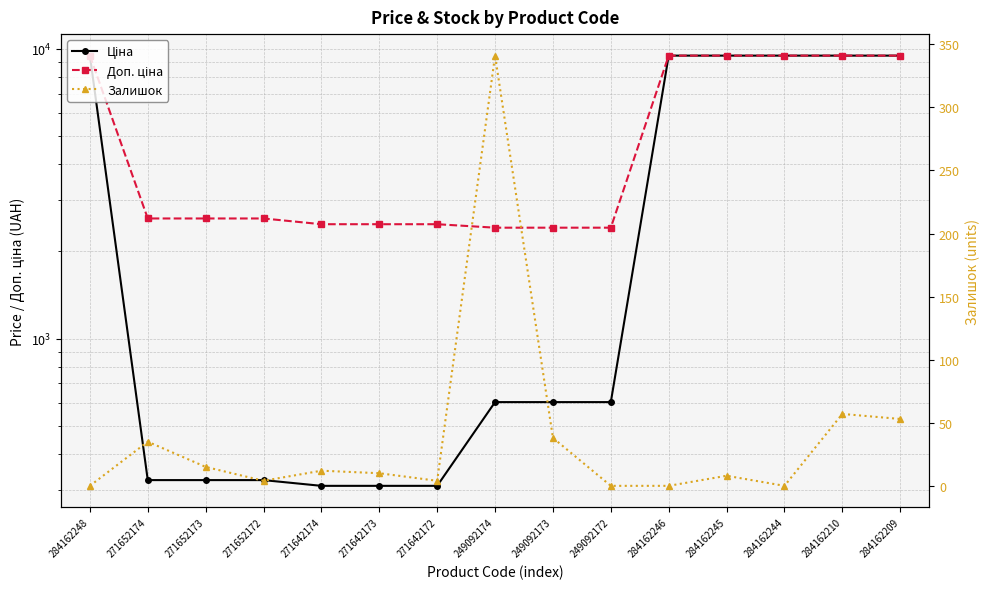

The value of Доп. ціна at 271642174 is 2482.4. True or false?

True